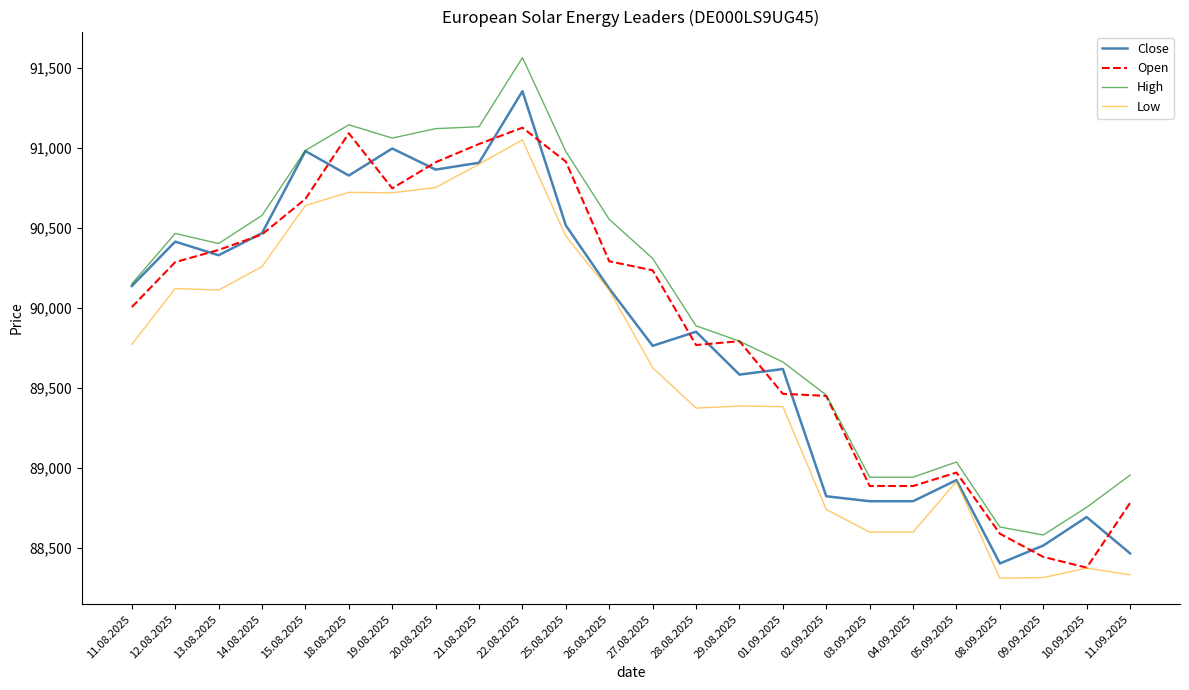

True or false: High and Low intersect in this chart.

False